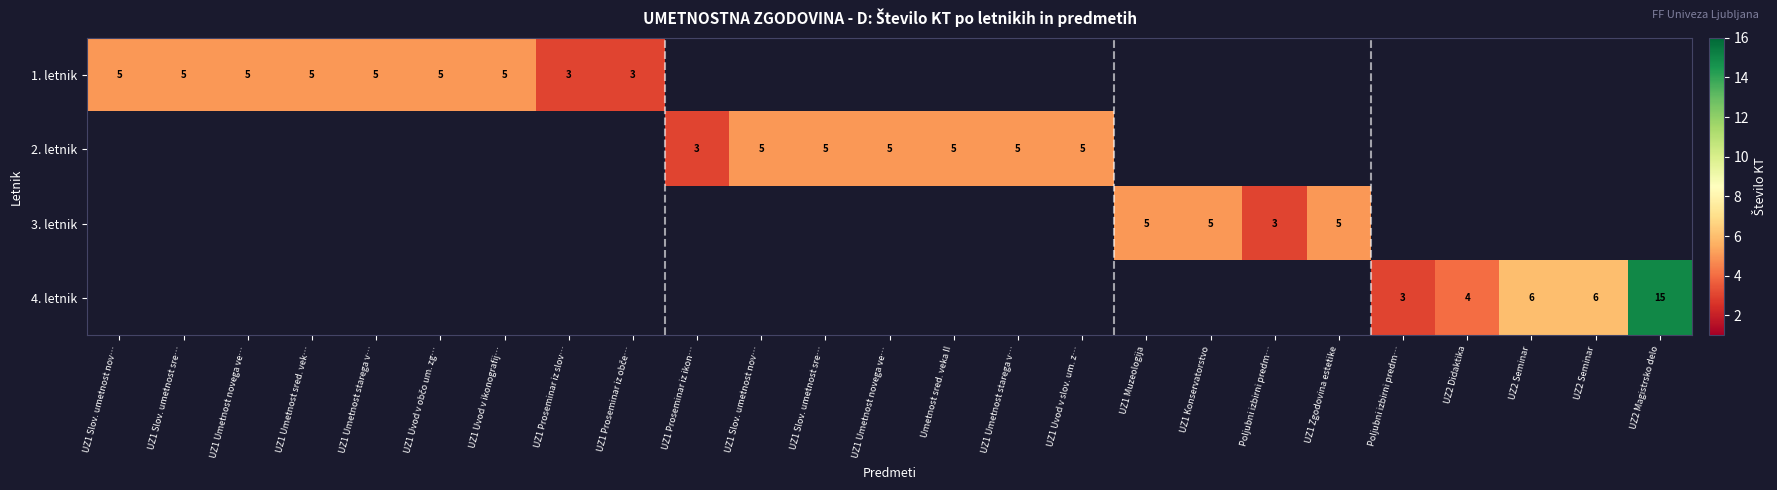

Which label corresponds to the smallest value in the chart?

UZ1 Proseminar iz slov…